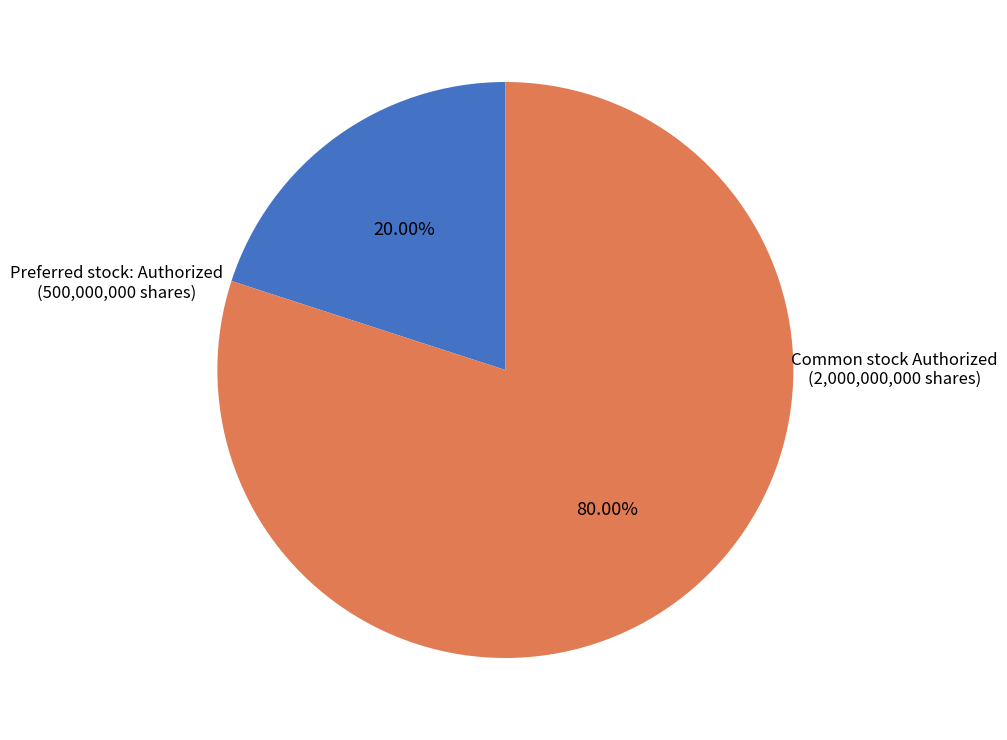

Does any single category account for the majority?

Yes